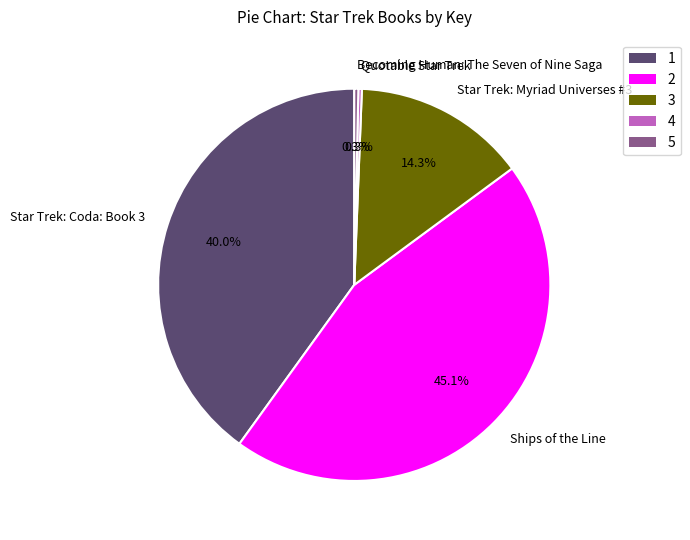

Does any single category account for the majority?

No